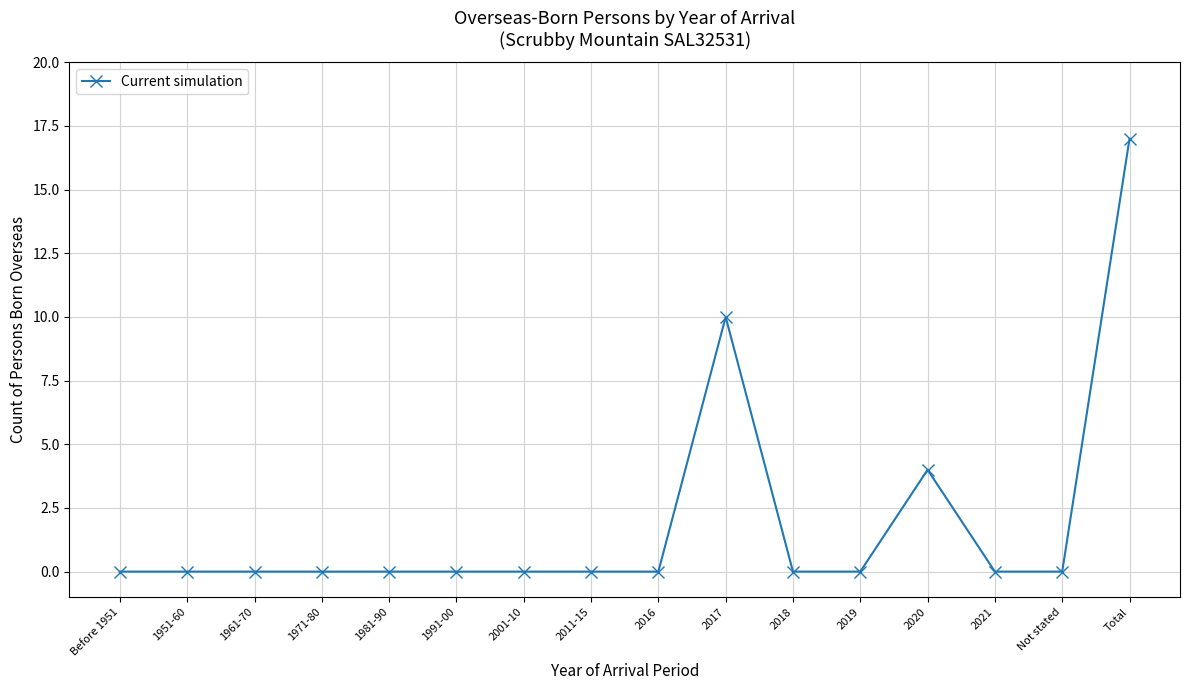

What is the greatest value displayed?

17